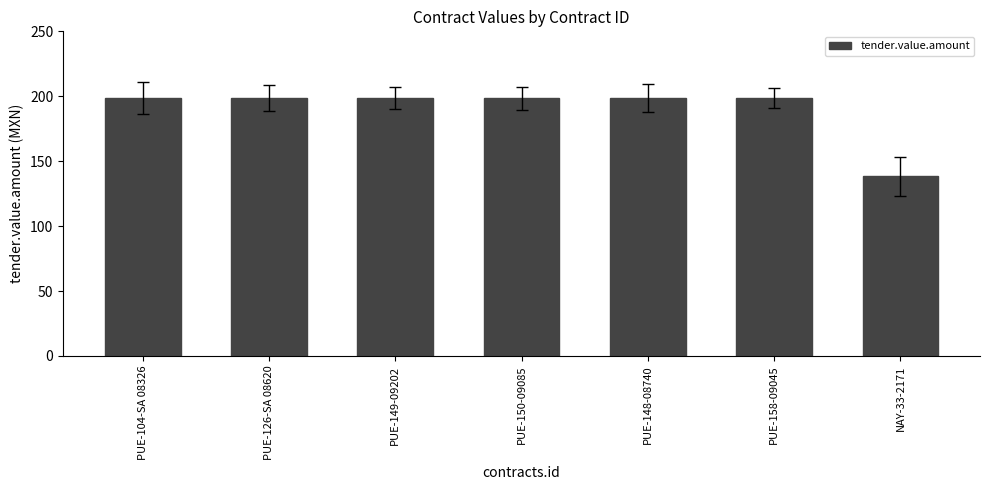

True or false: the data shows 300.6 at PUE-148-08740.

False